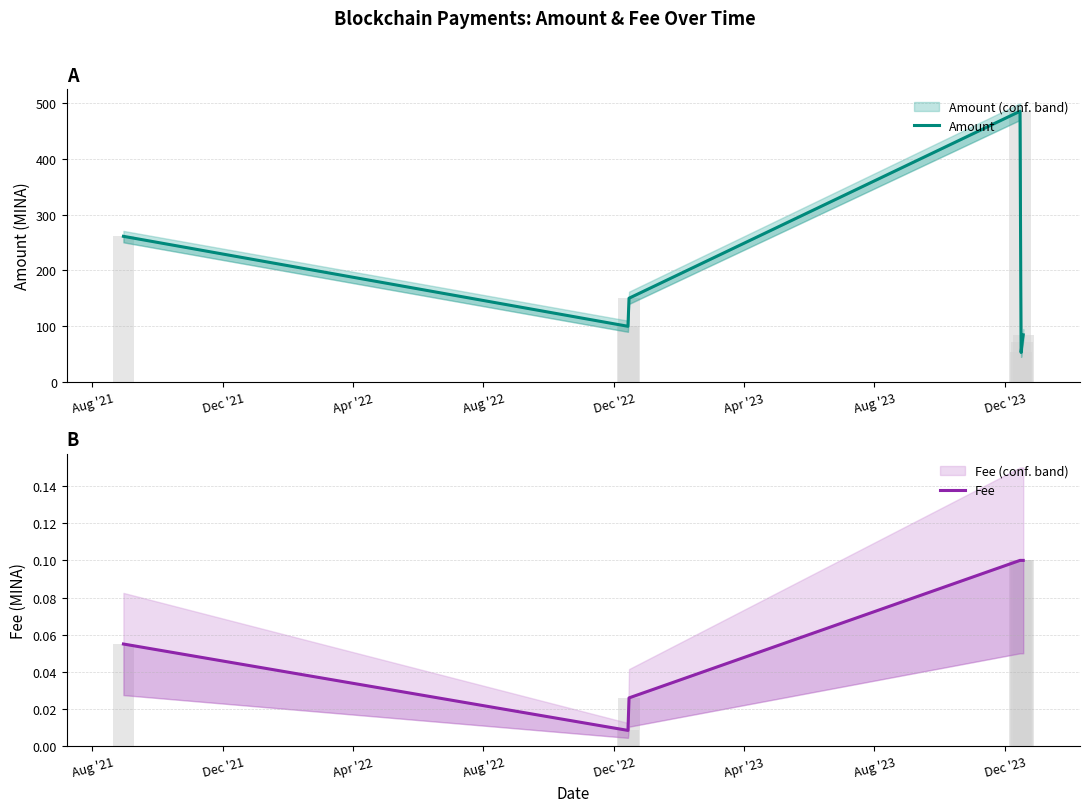

Reading left to right, transcribe all the data shown in this chart.

Amount: 261.3	99.9	150.3	485.7	52.9	71.6	84.6
Fee: 0.1	0.0	0.0	0.1	0.1	0.1	0.1